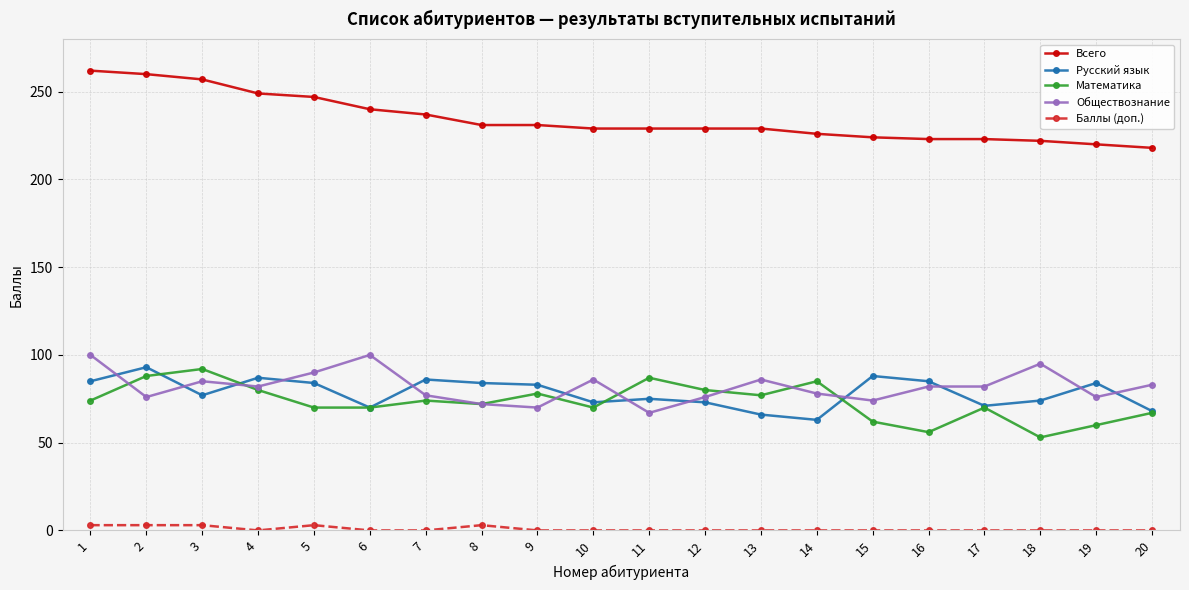

What is the maximum value for Русский язык?

93